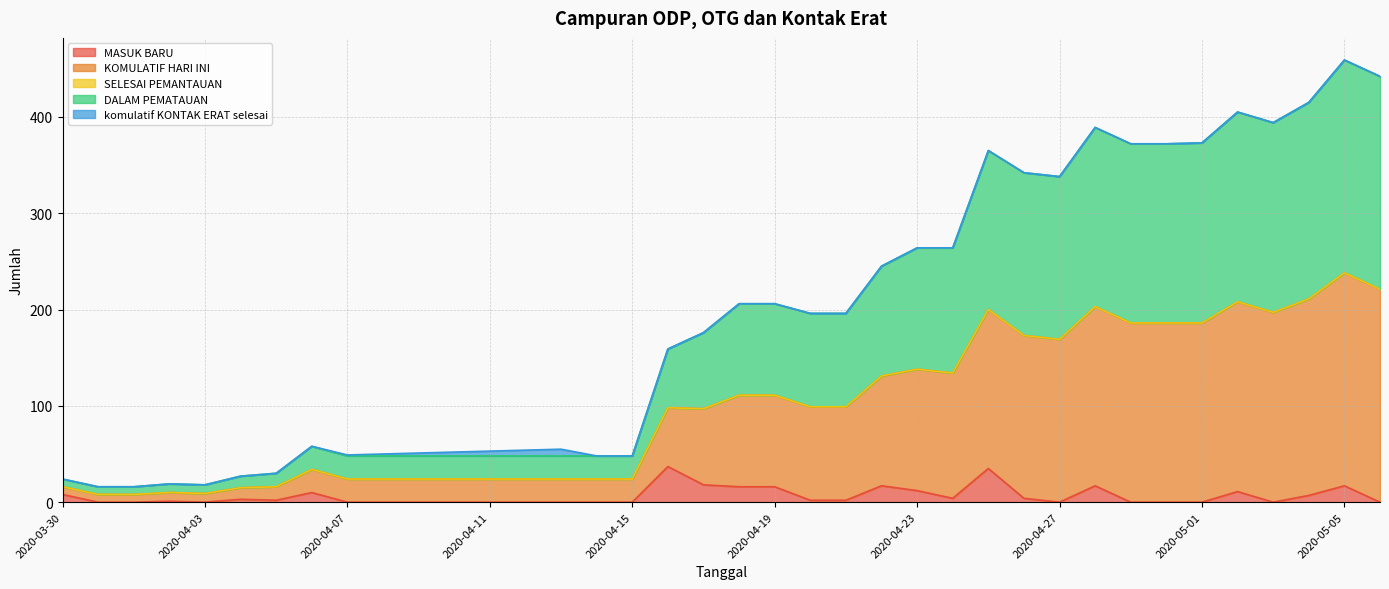

What is the highest value of the MASUK BARU series?

37